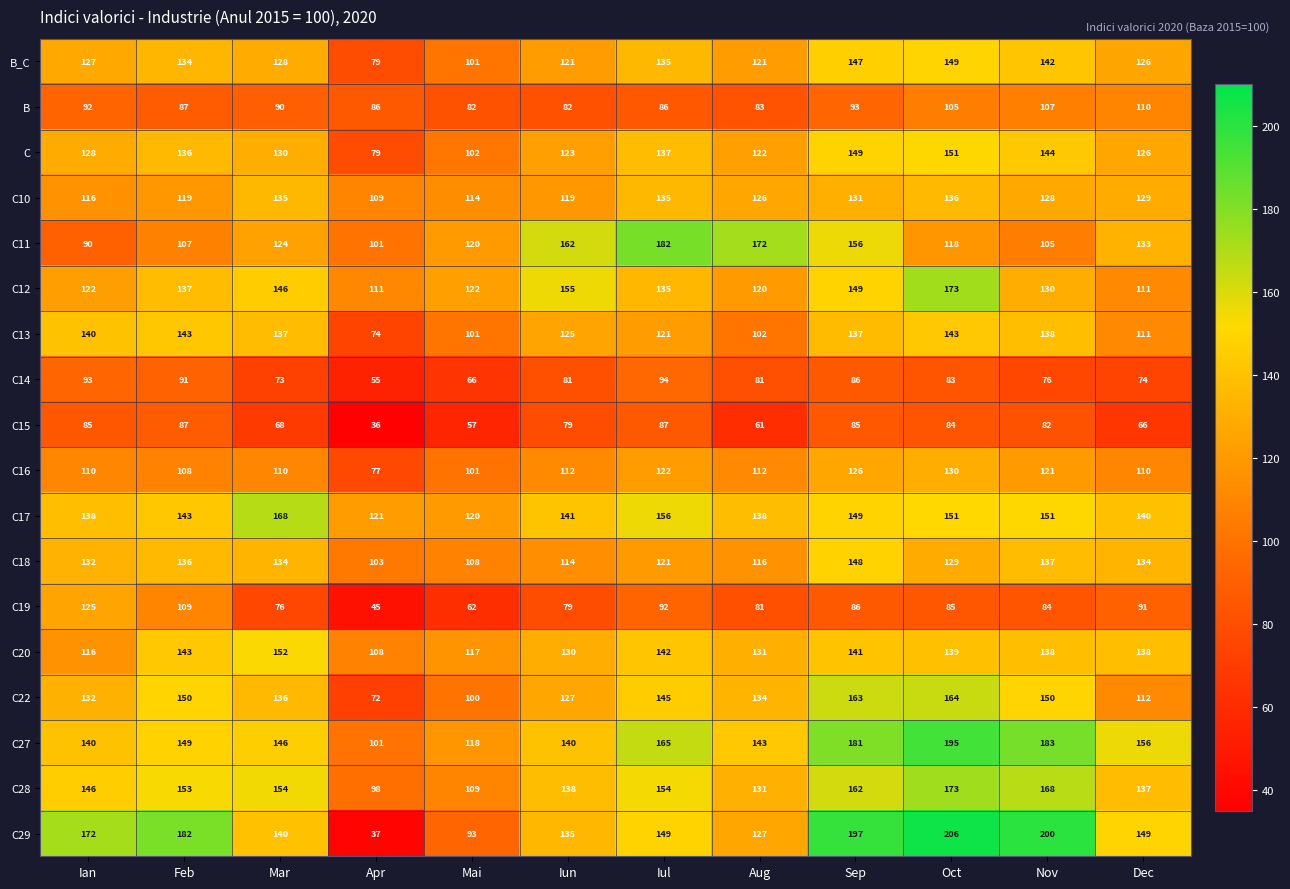

Which series has the largest total across all categories?

C27